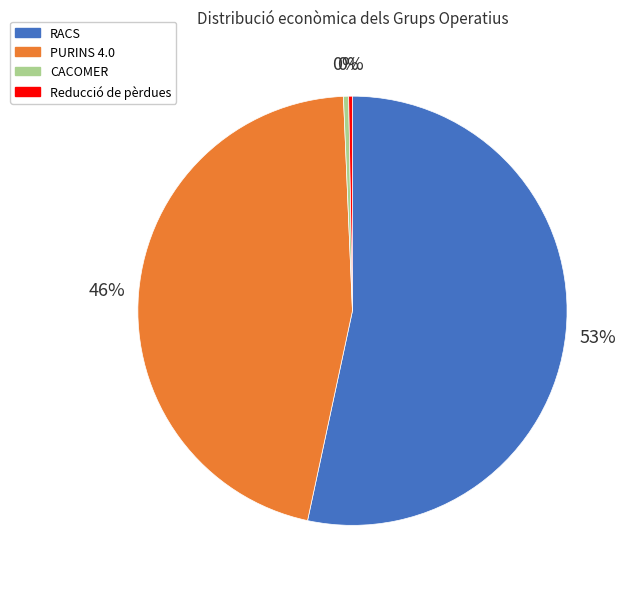

To the nearest percent, what is the combined percentage of Reducció de pèrdues and RACS?

54%